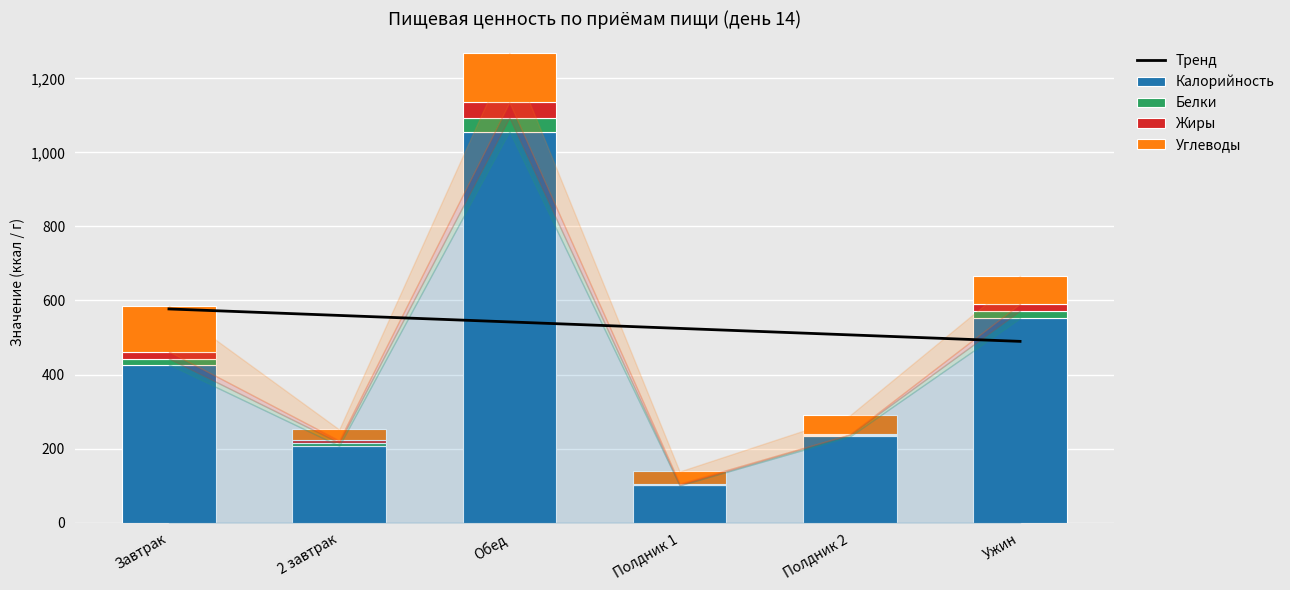

Rank the series at Ужин from highest to lowest value.

Калорийность, Тренд, Углеводы, Белки, Жиры